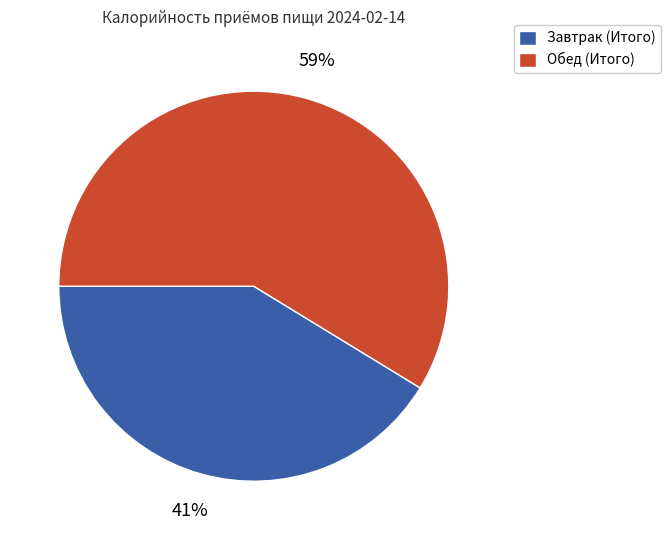

Do Завтрак (Итого) and Обед (Итого) together represent more than half of the pie?

Yes